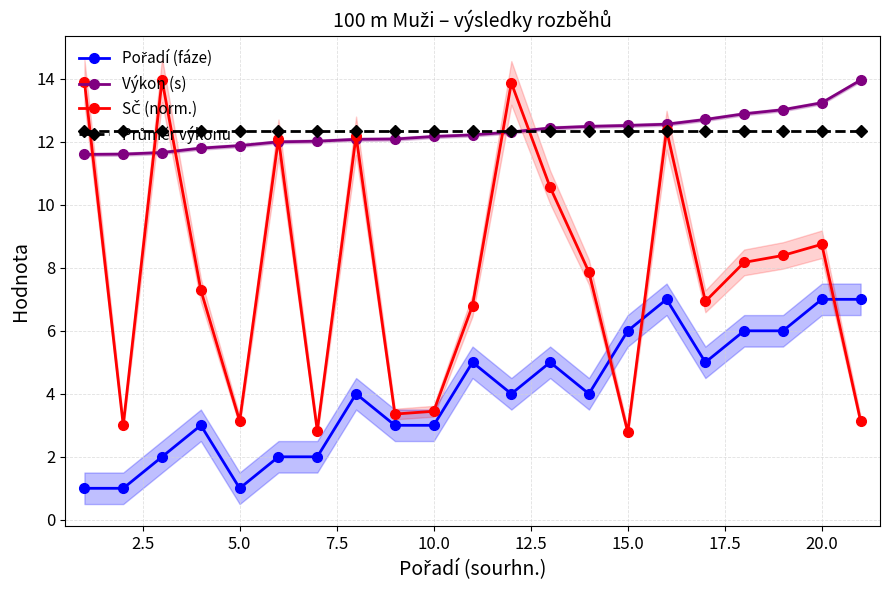

The value of Průměr výkonu at 20.0 is 12.3. True or false?

True